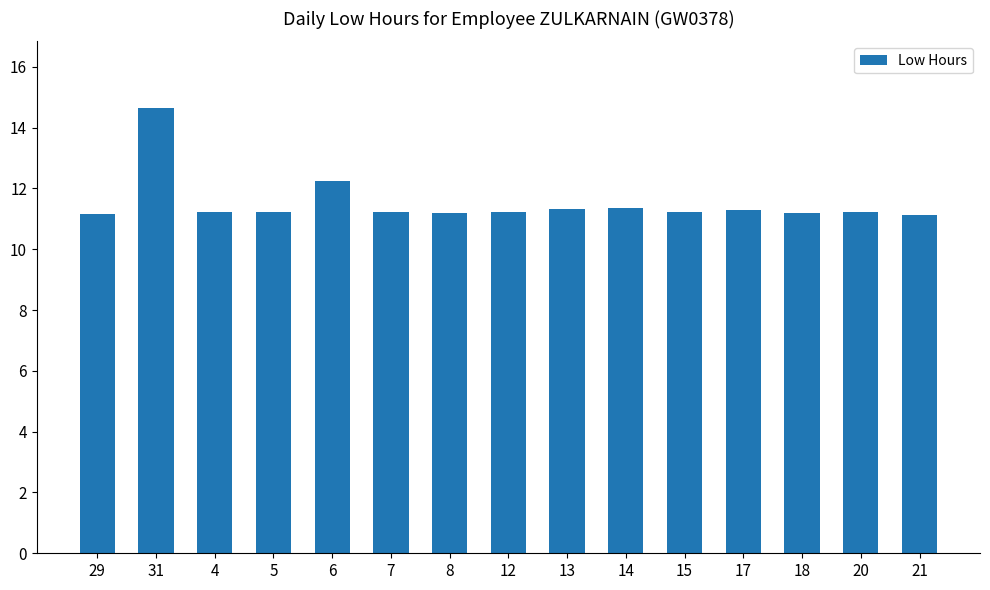

Are the bars horizontal?

No